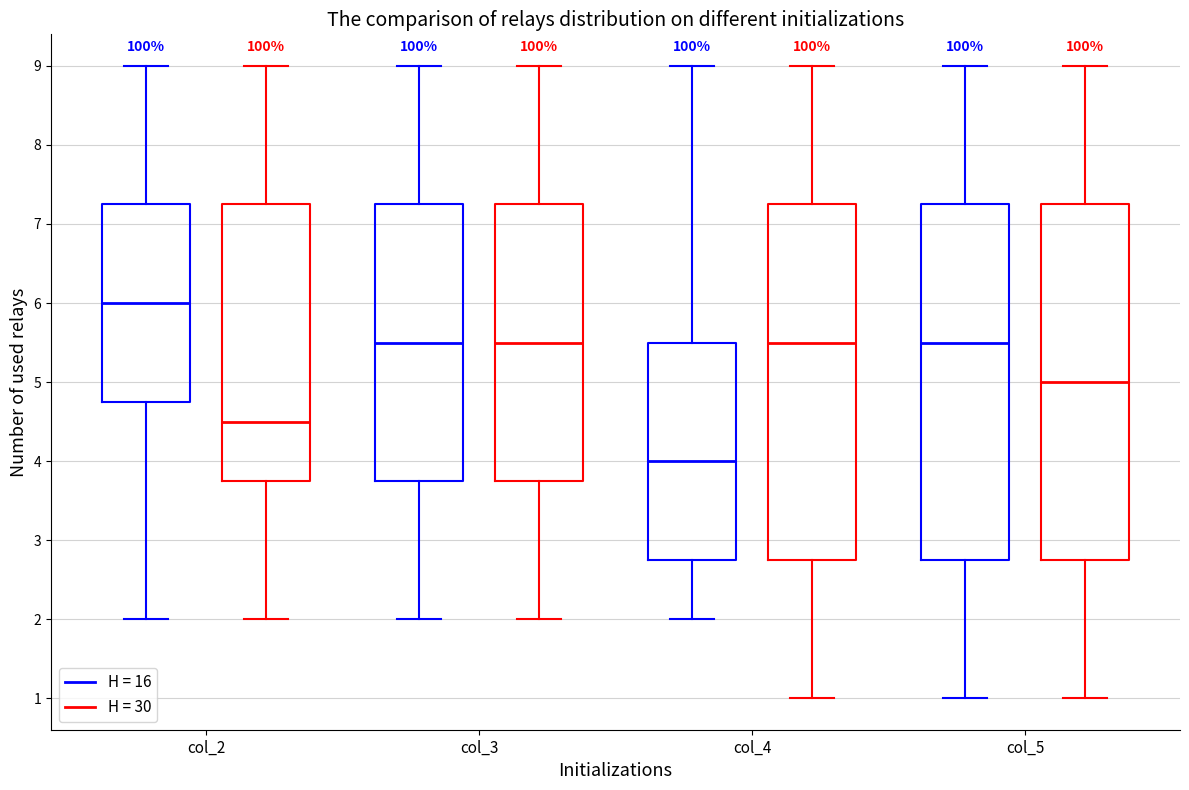

Where does the median line of the box for col_4 (H = 16) sit on the y-axis? The values are not printed on the chart, so give them approximately, as read against the axis.

4.0